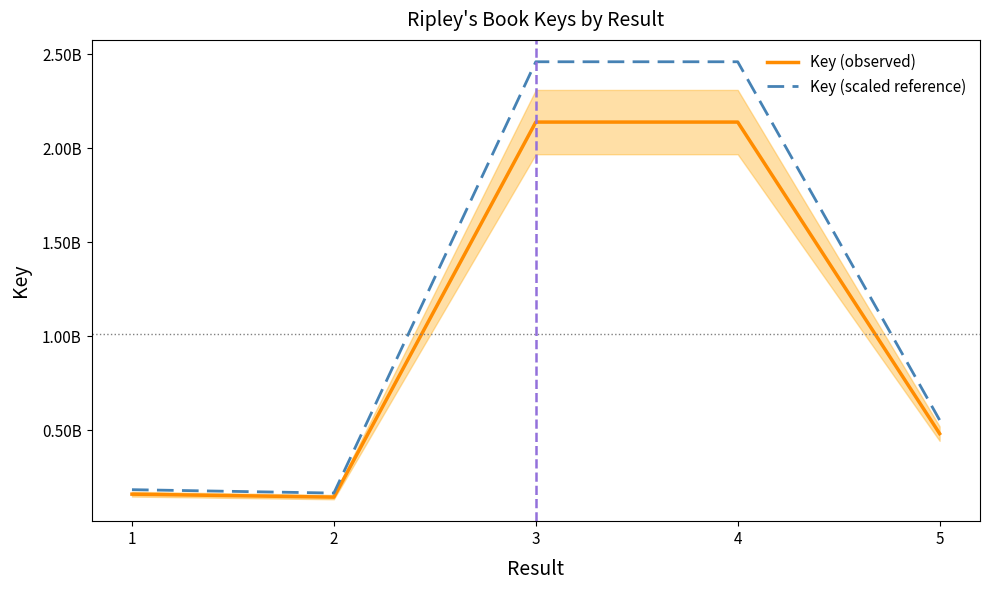

At which category is the sum across all series the highest?

4